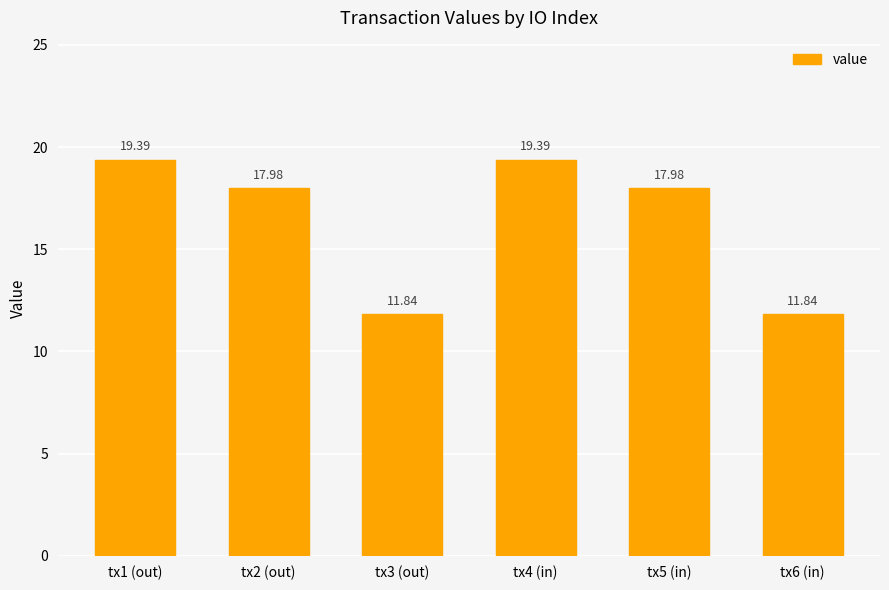

Which has a higher value, tx2 (out) or tx3 (out)?

tx2 (out)